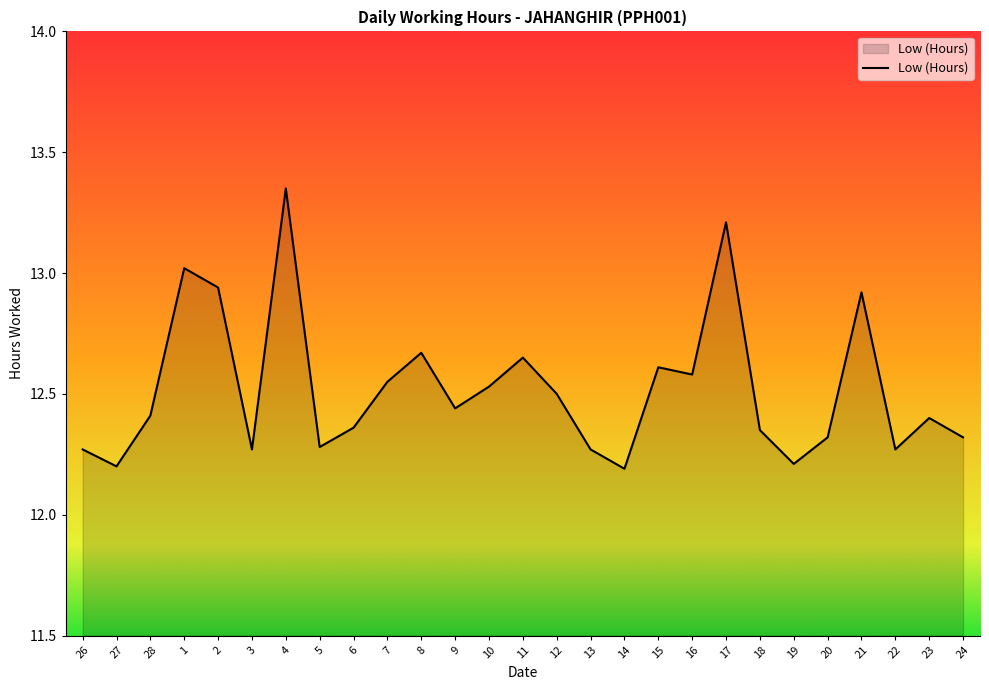

How many distinct data groups are displayed?

1